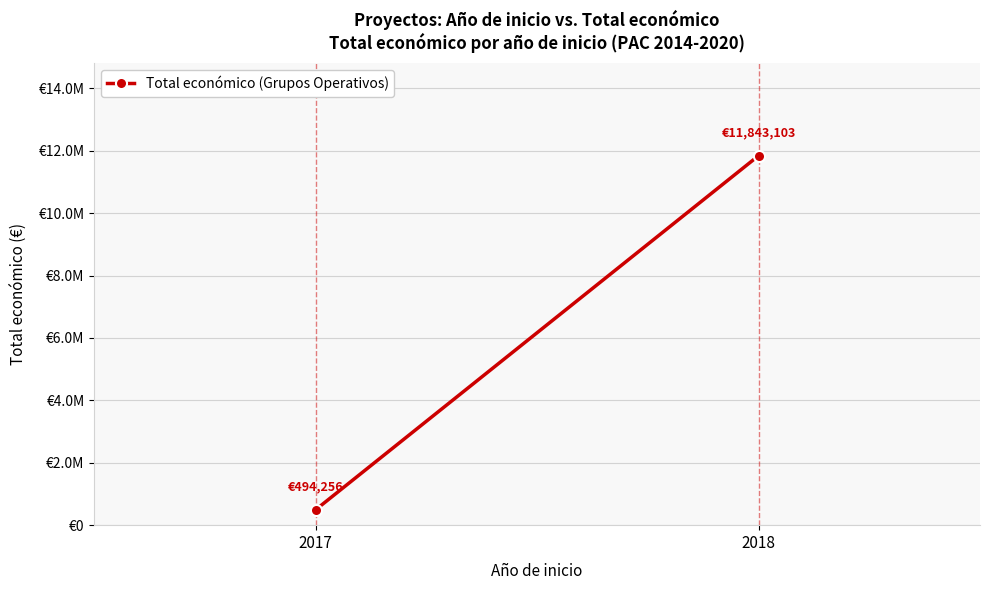

What is the minimum value shown in the chart?

494256